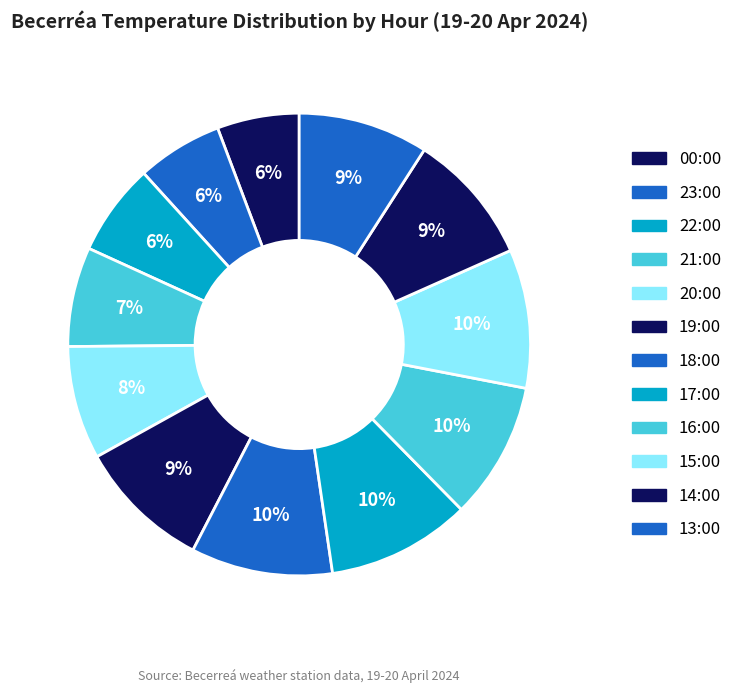

What is the smallest slice in the pie chart?

00:00